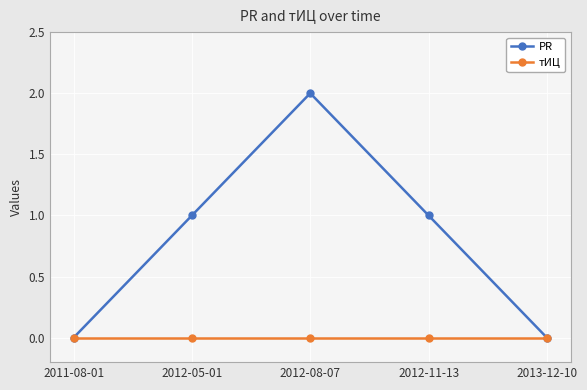

Reading left to right, list all the values displayed in this chart.

PR: 2011-08-01=0	2012-05-01=1	2012-08-07=2	2012-11-13=1	2013-12-10=0
тИЦ: 2011-08-01=0	2012-05-01=0	2012-08-07=0	2012-11-13=0	2013-12-10=0